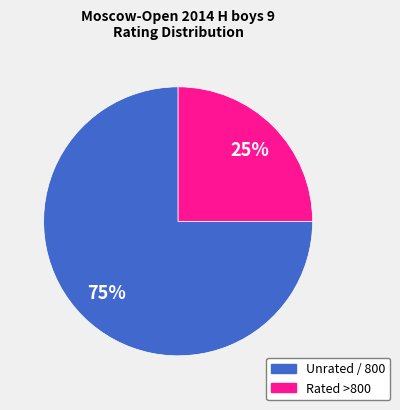

Is there any slice that represents more than half of the pie?

Yes